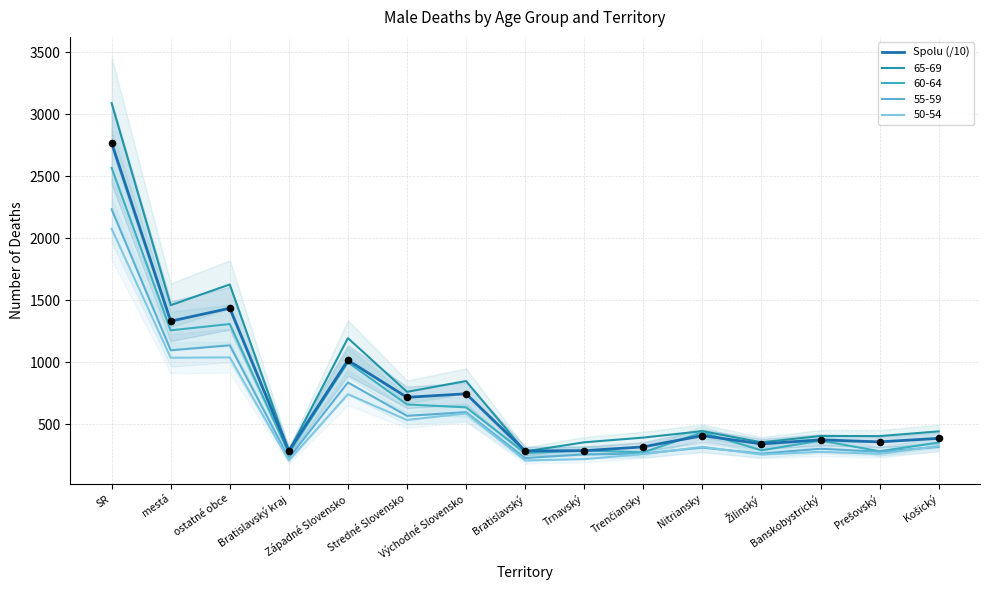

What is the change in value from Východné Slovensko to Nitriansky?

-337.5